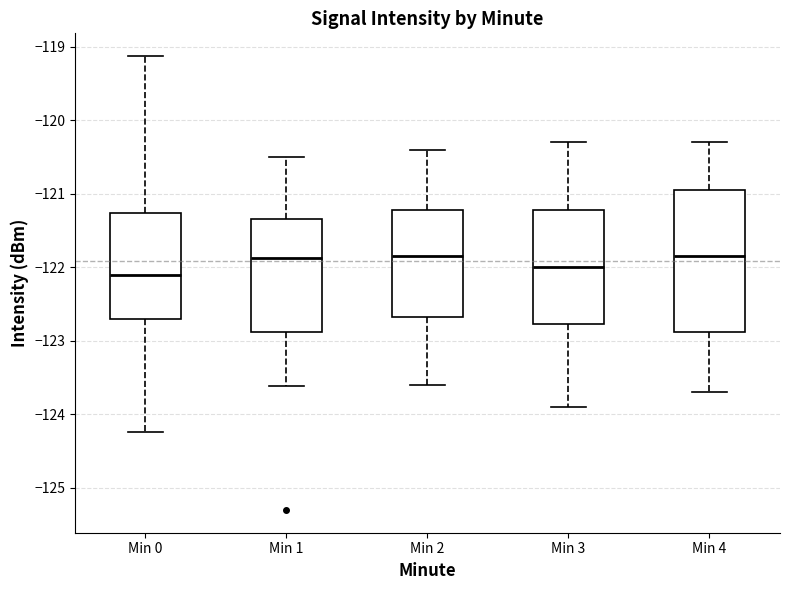

Which box has the lowest median line?

Min 0